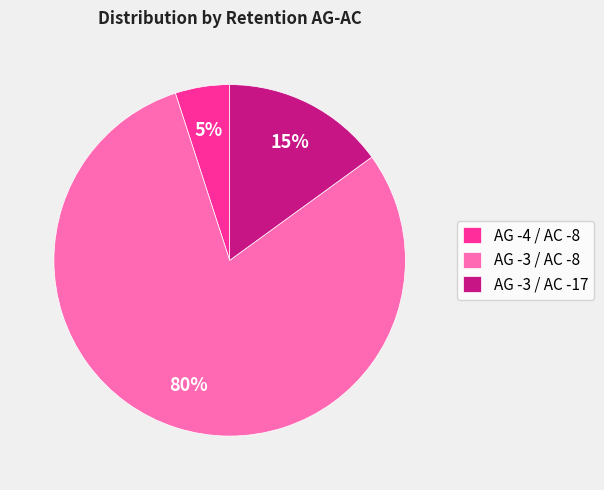

Which category has the biggest portion of the pie?

AG -3 / AC -8